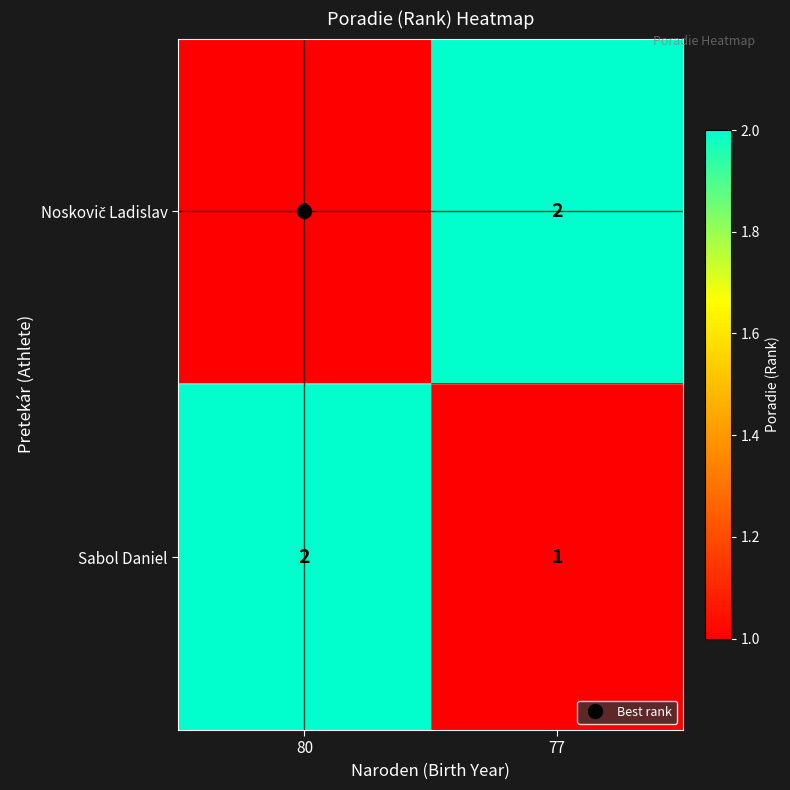

At how many categories does at least one series exceed 1?

2